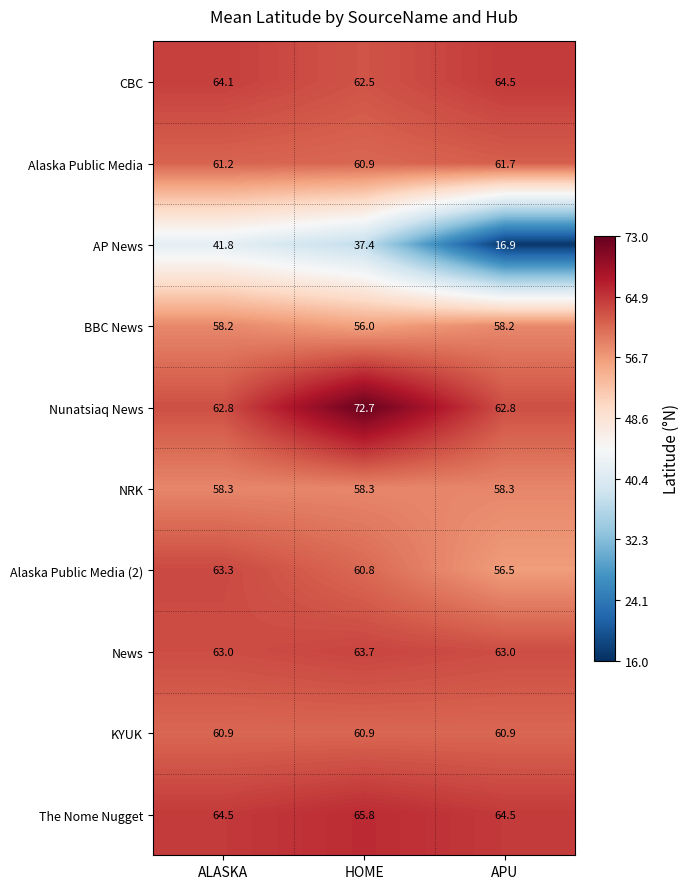

Is it true that Nunatsiaq News equals 21.4 at ALASKA?

False